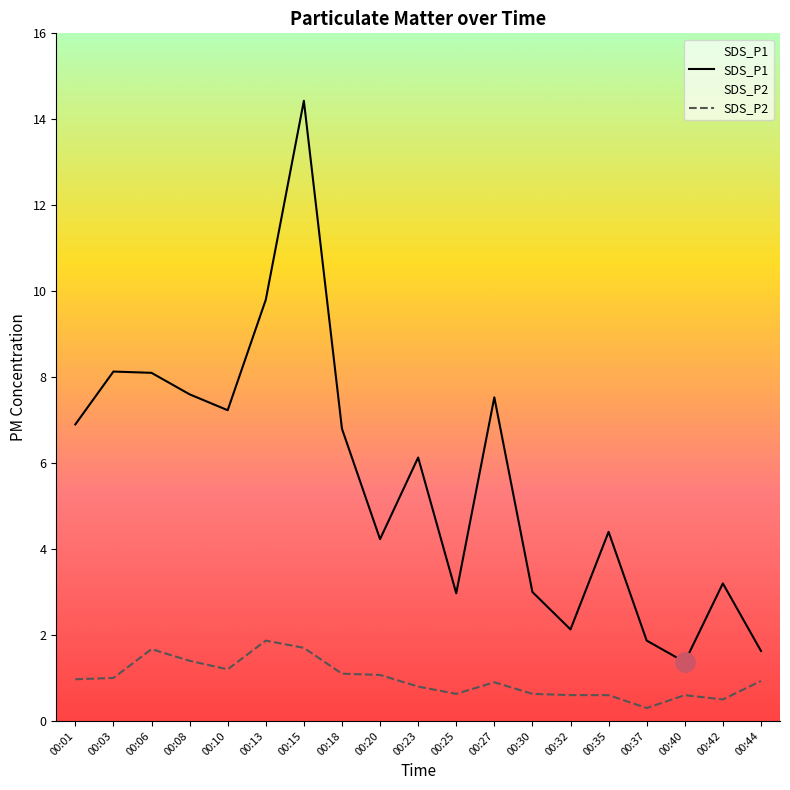

True or false: SDS_P2 and SDS_P1 intersect in this chart.

False